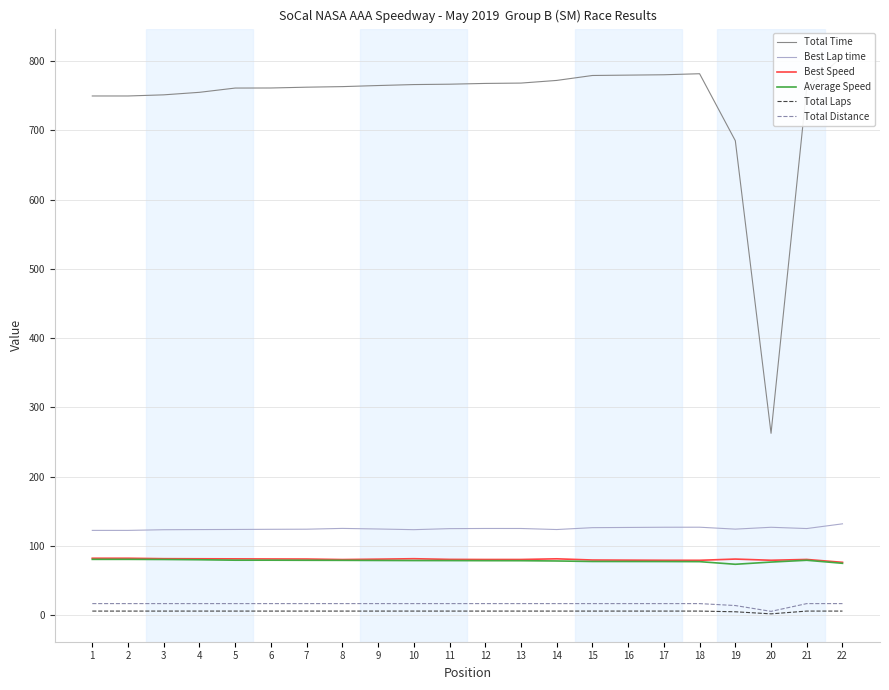

Count the number of categories in the chart.

22